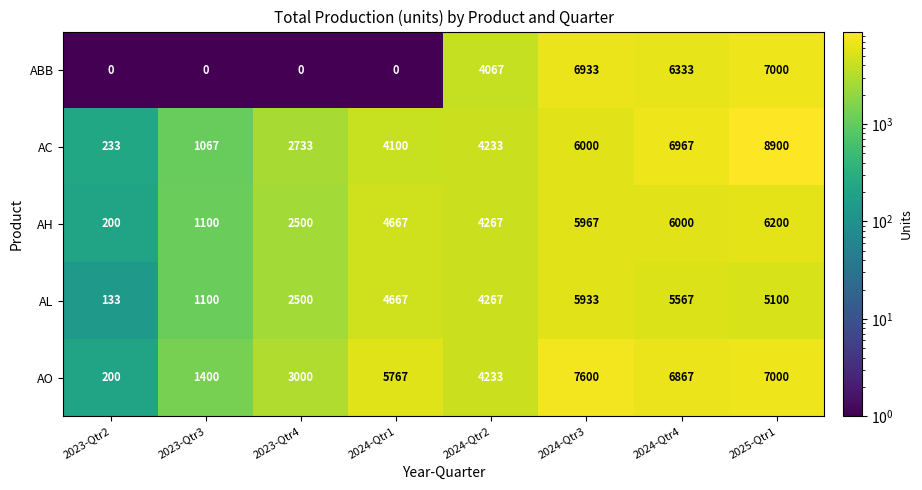

What is the sum of all AH values?

30901